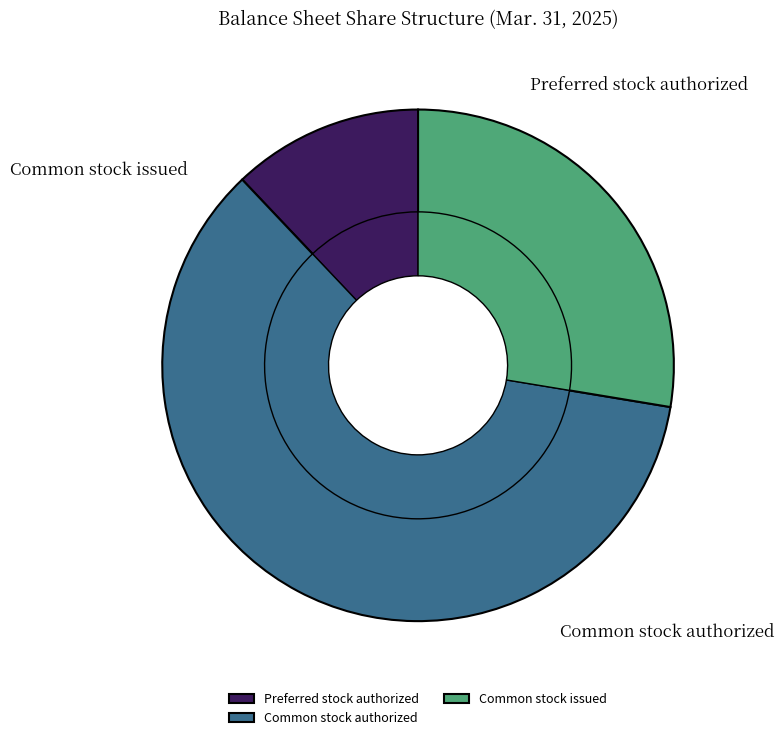

Combined, what portion of the pie is Preferred stock issued and Common stock issued?

27.6%